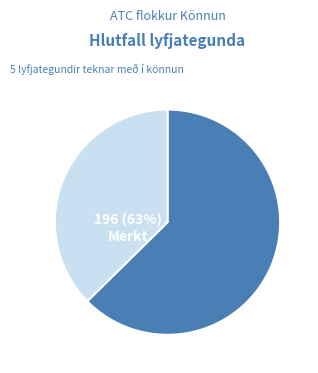

To the nearest percent, what is the combined percentage of Núllmerkt and Merkt?

100%